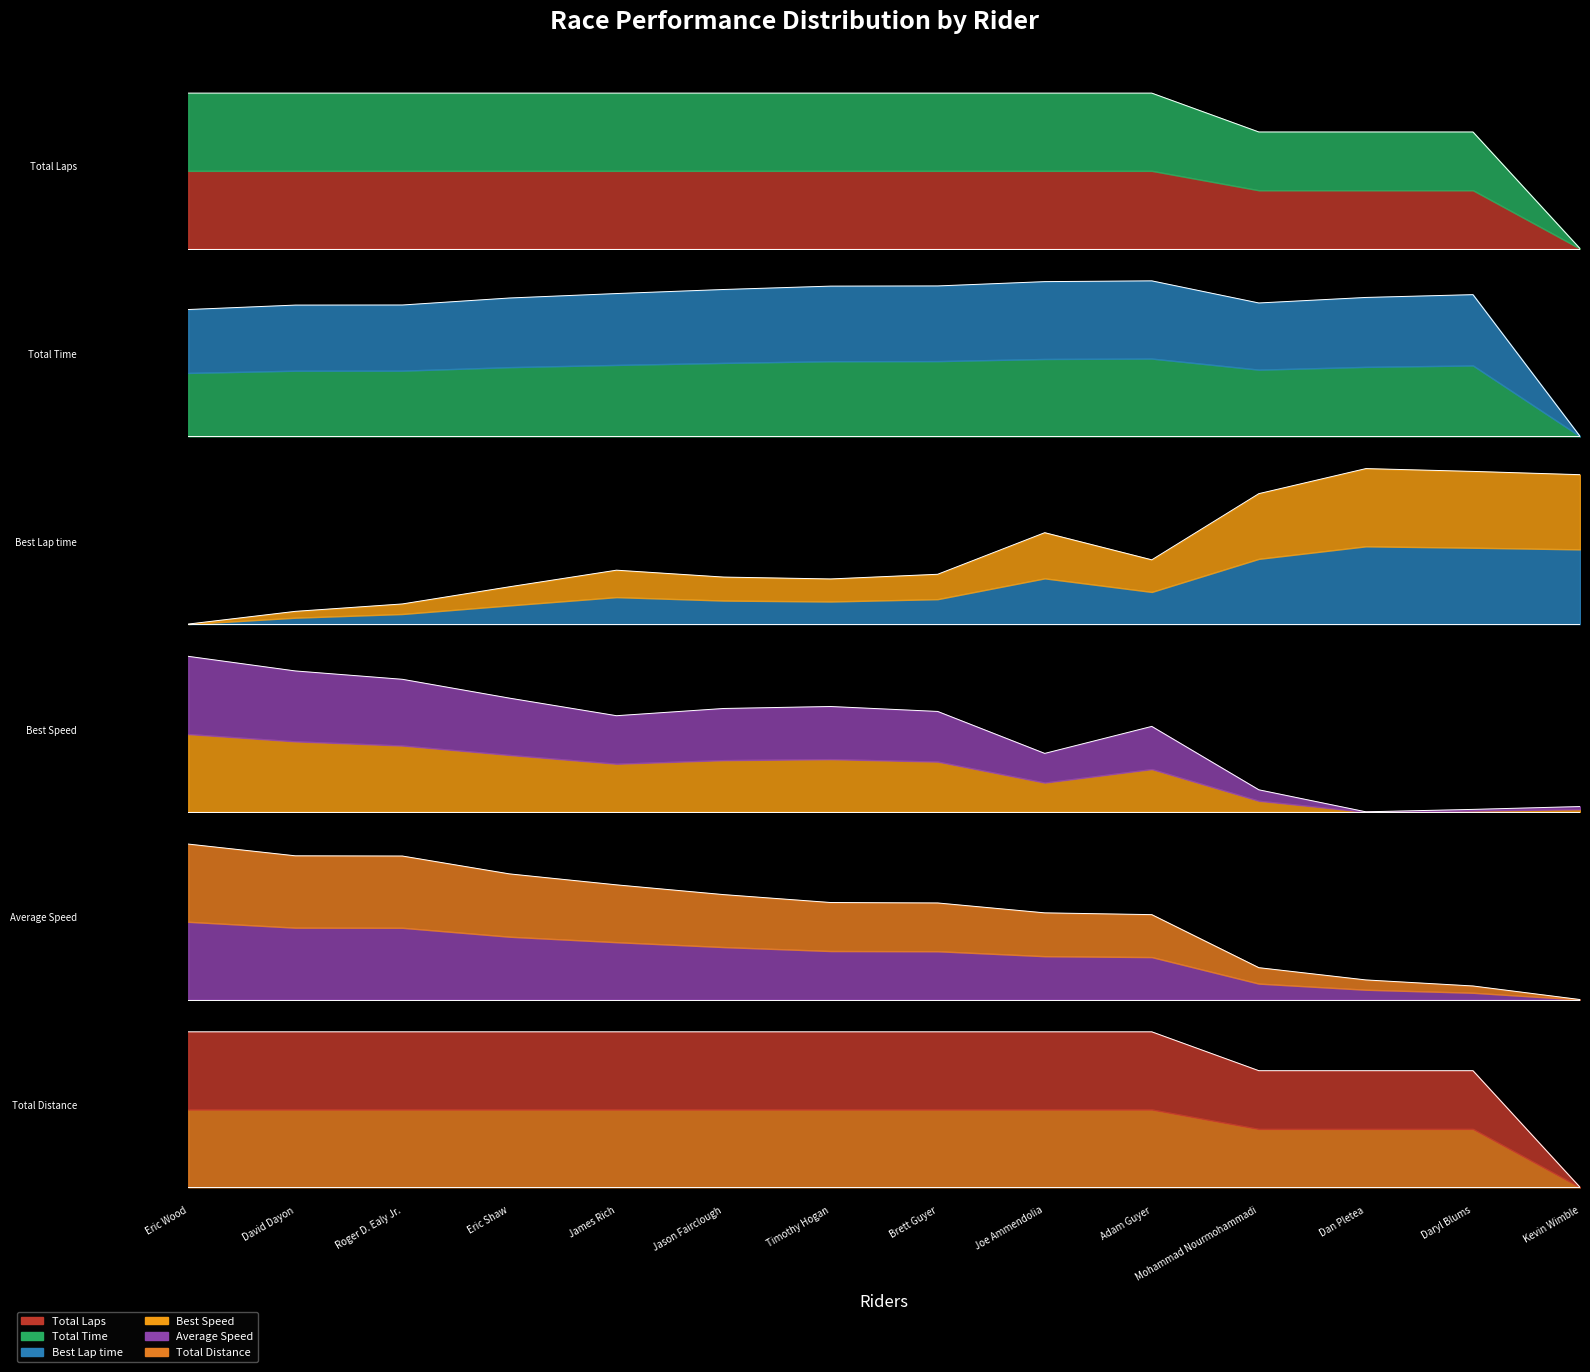

Is it true that Total Time equals 1.5 at Daryl Blums?

False